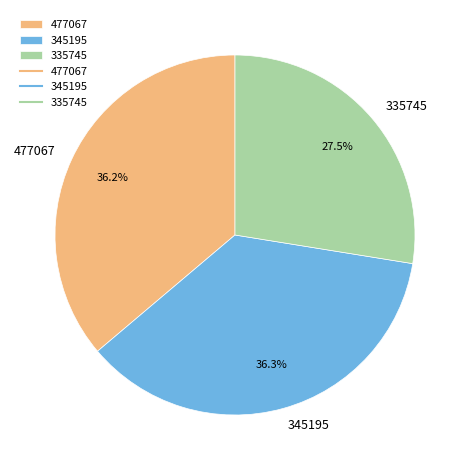

Which has a higher value, 477067 or 335745?

477067